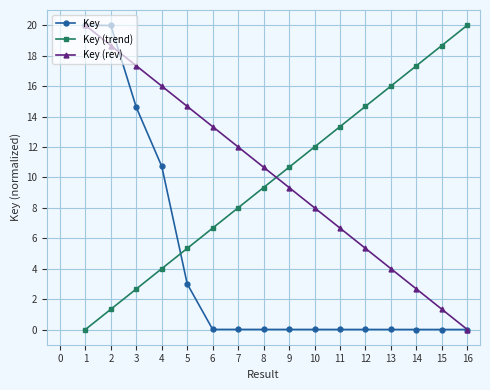

How many positive values does the Key (rev) series have?

15